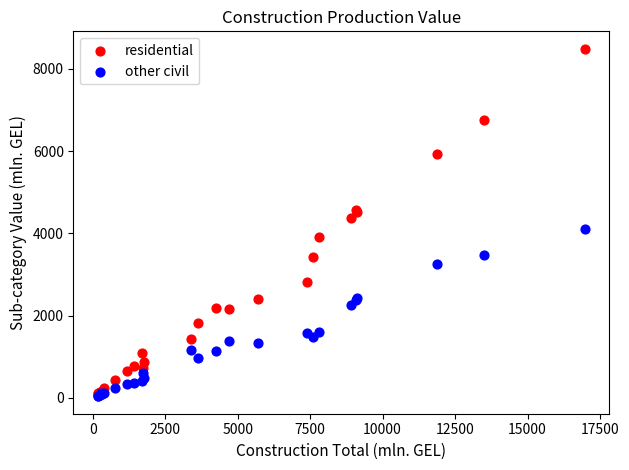

Which series reaches the maximum Y coordinate?

residential